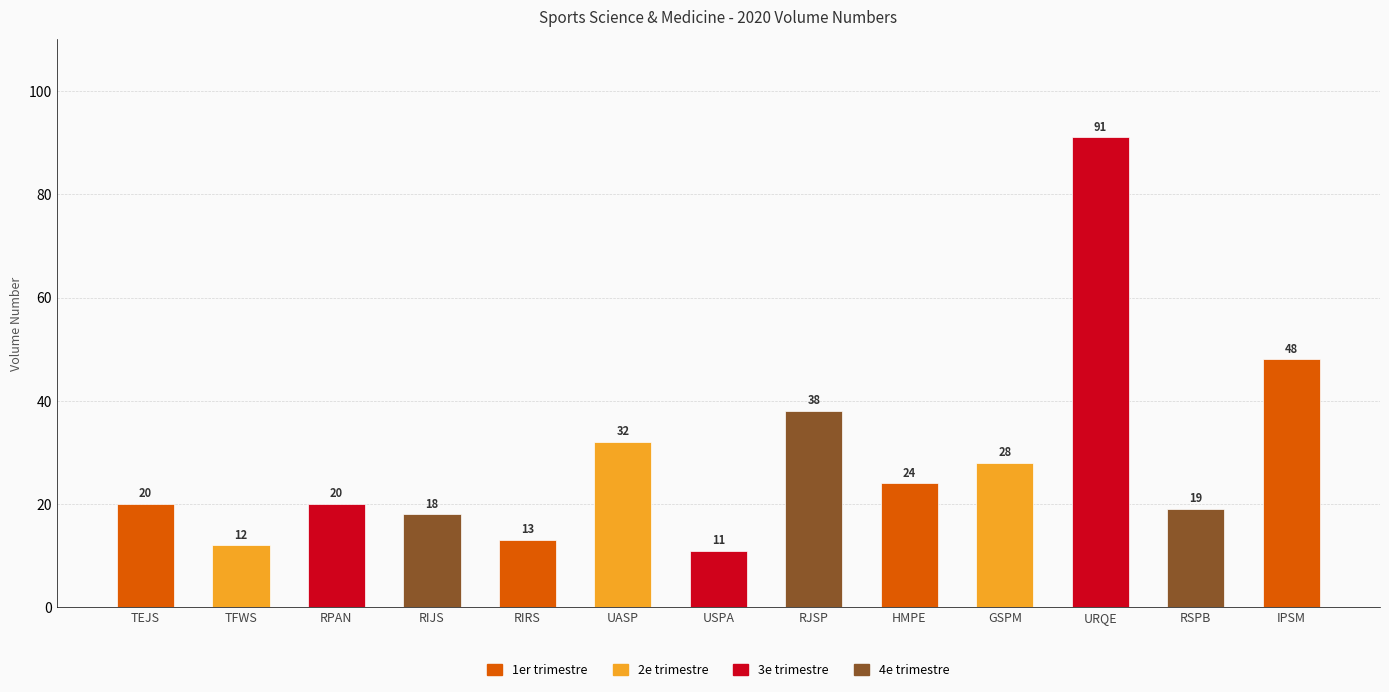

Reading right to left, extract all data points from this chart.

48	19	91	28	24	38	11	32	13	18	20	12	20